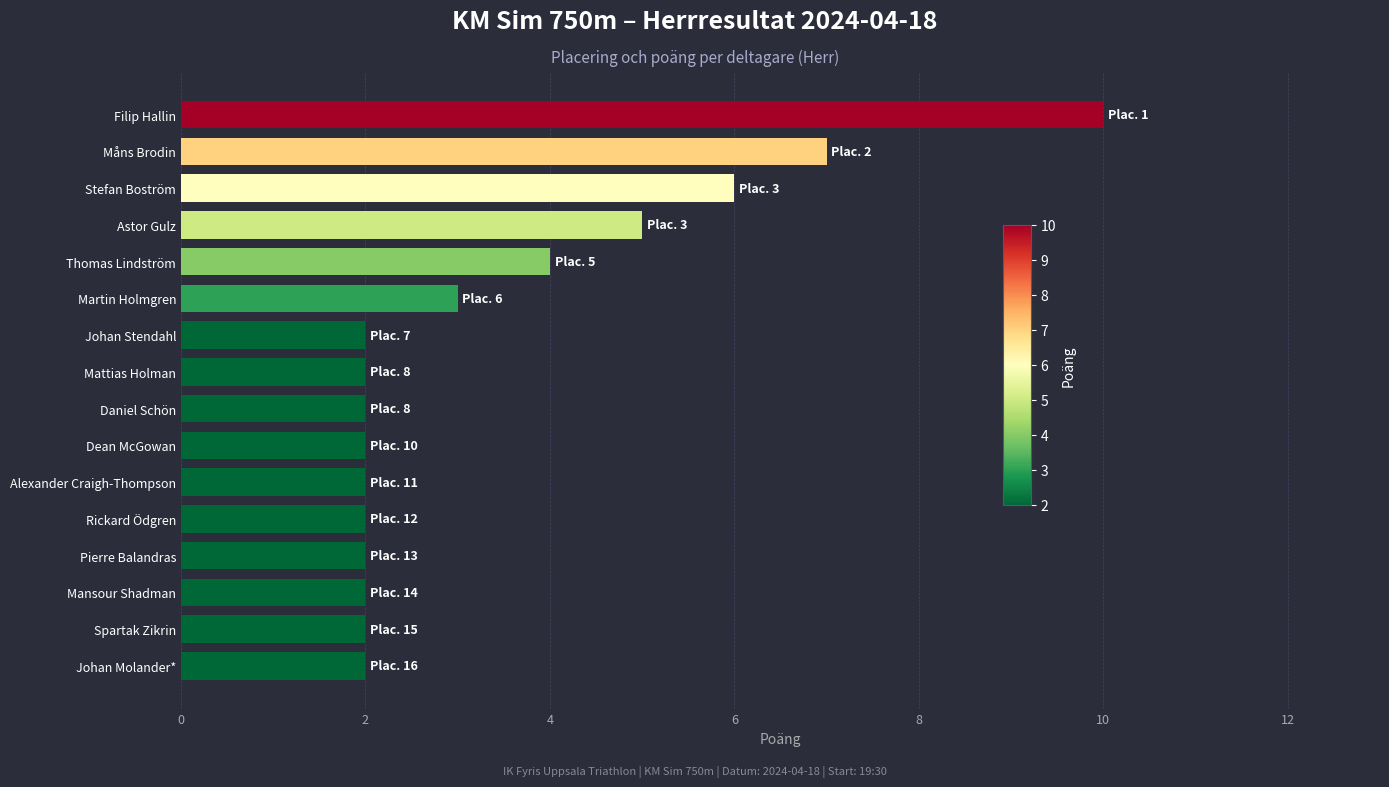

At which label is the value closest to 6?

Stefan Boström